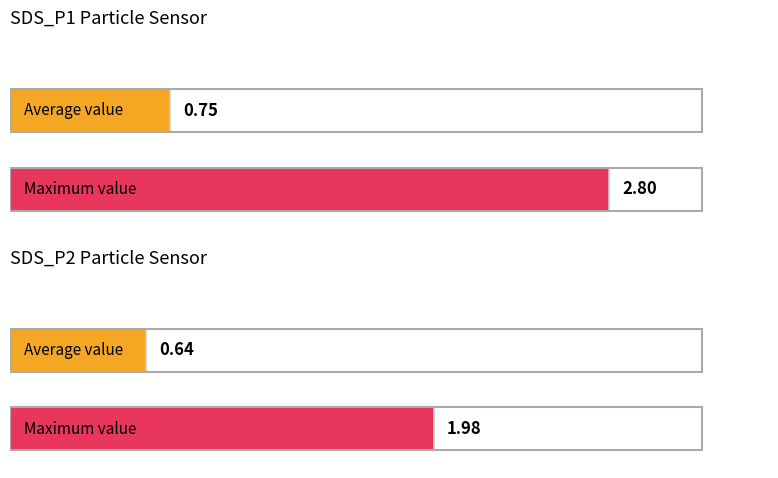

The value of SDS_P1 at 07:01 is 0.1. True or false?

False